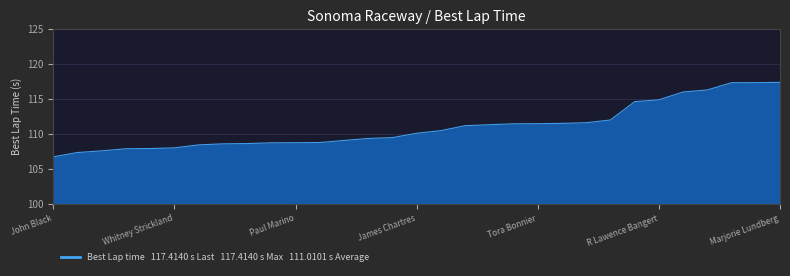

What is the minimum value shown in the chart?

106.8